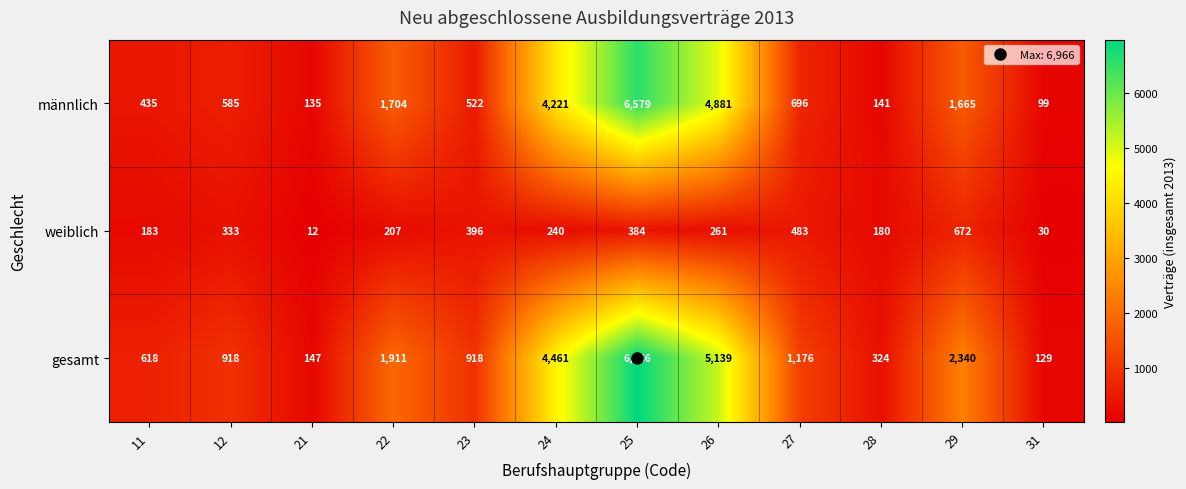

True or false: männlich has a value of 268 at 23.

False